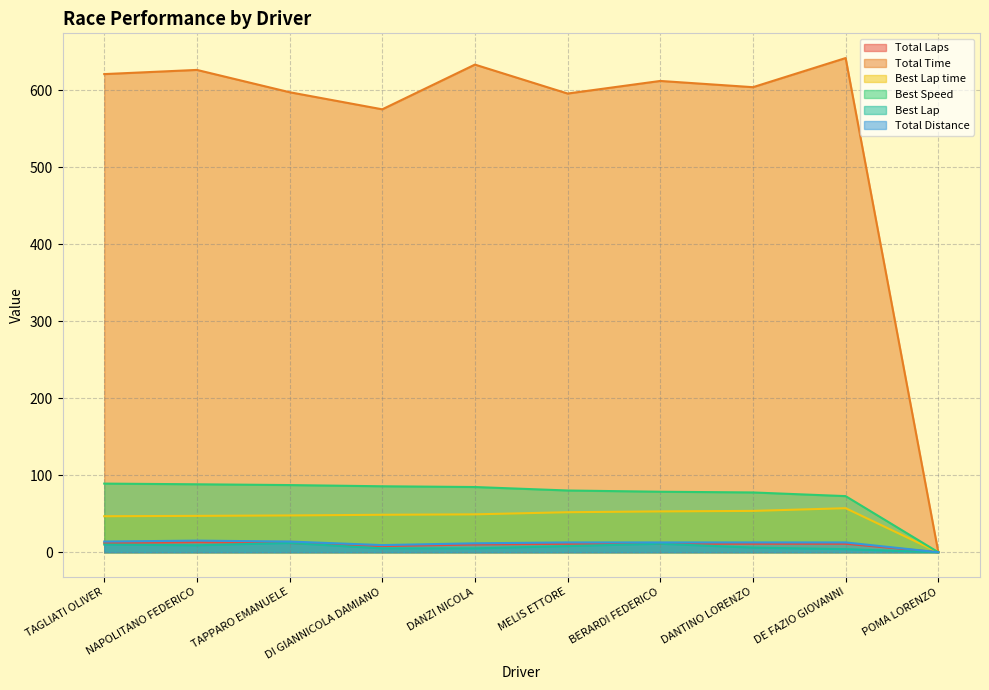

How many data points in Total Distance are less than 12?

3